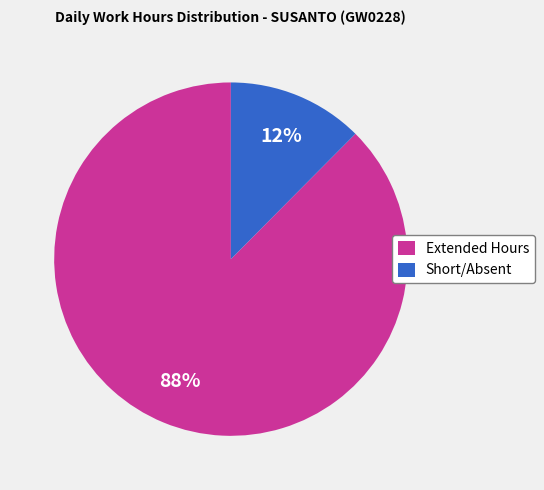

Between Extended Hours and Short/Absent, which is larger?

Extended Hours